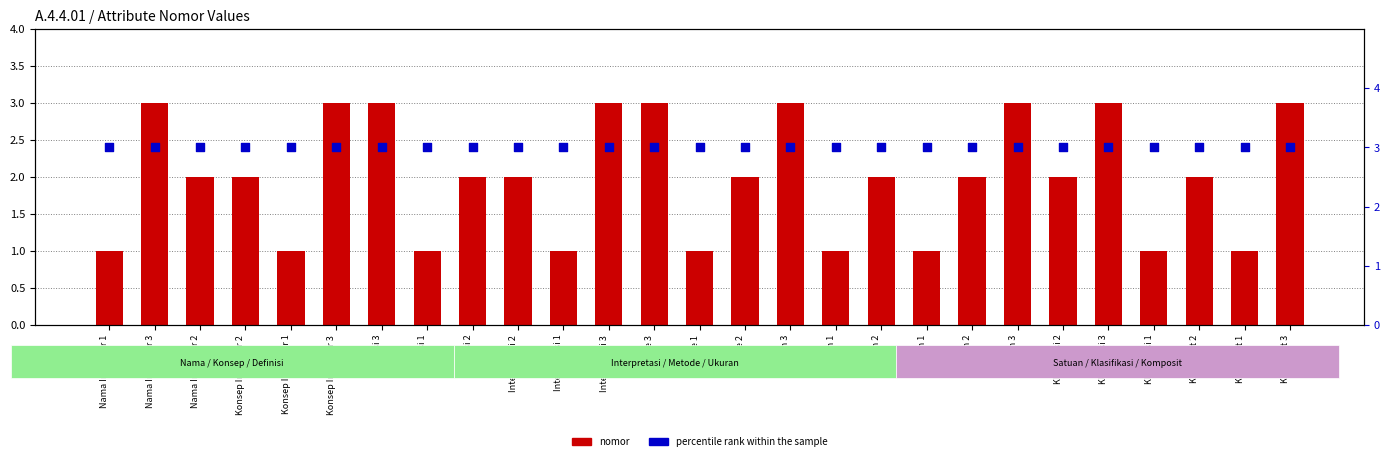

Which series has the widest spread of Y values?

nomor